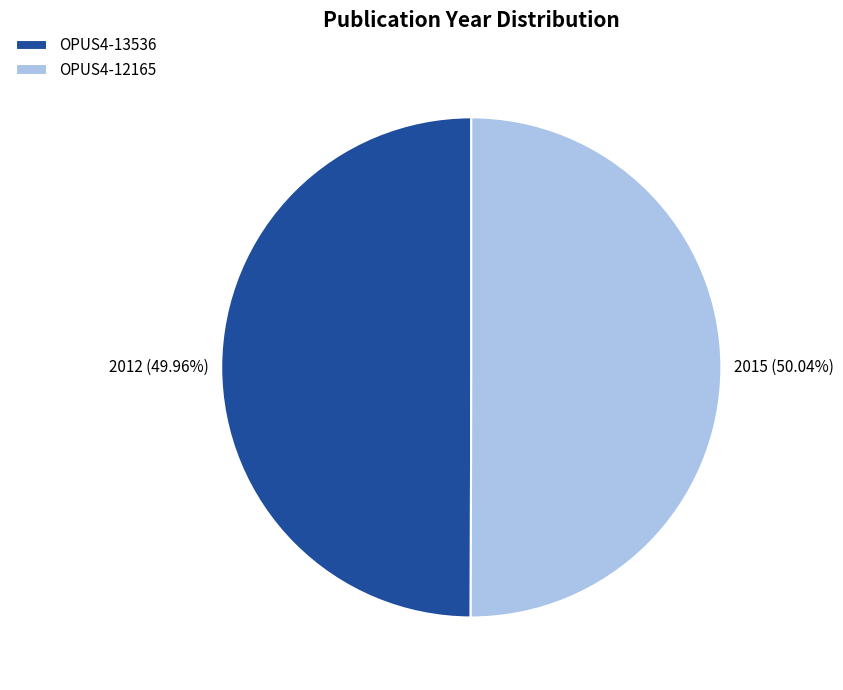

Do OPUS4-12165 and OPUS4-13536 together represent more than half of the pie?

Yes